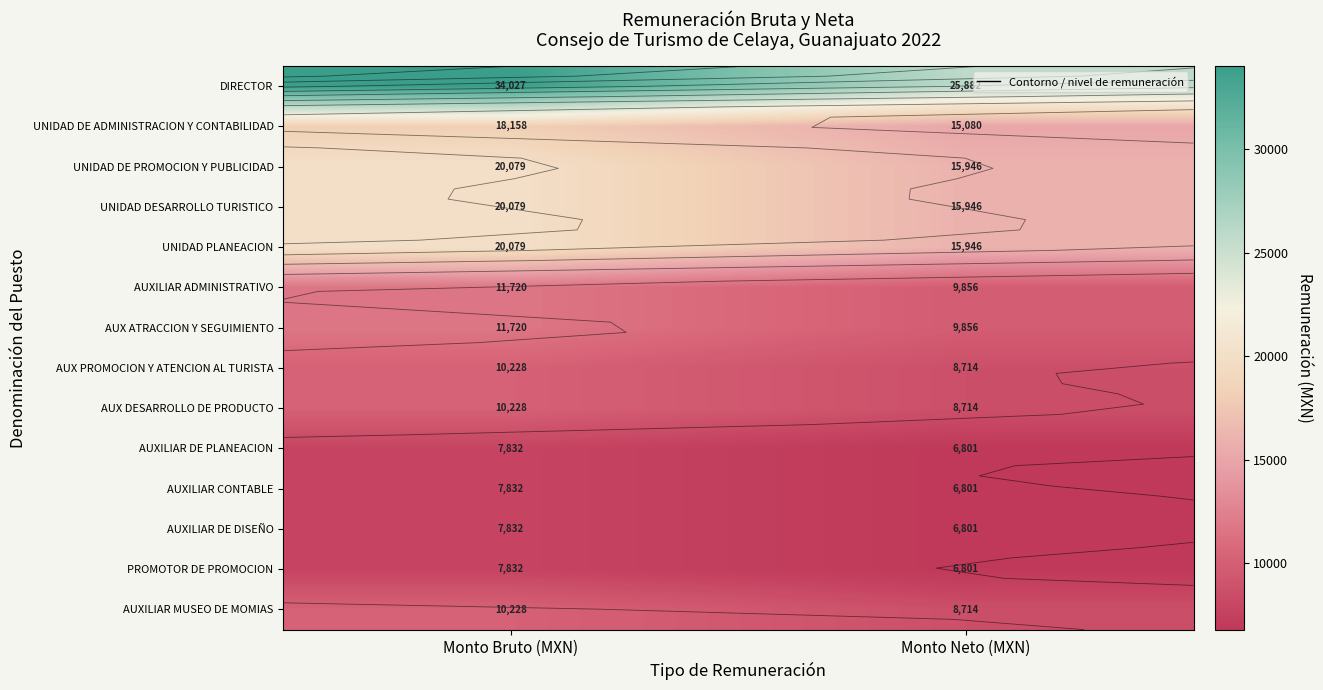

List the series in order of their peak value, lowest first.

AUXILIAR DE PLANEACION, AUXILIAR CONTABLE, AUXILIAR DE DISEÑO, PROMOTOR DE PROMOCION, AUX PROMOCION Y ATENCION AL TURISTA, AUX DESARROLLO DE PRODUCTO, AUXILIAR MUSEO DE MOMIAS, AUXILIAR ADMINISTRATIVO, AUX ATRACCION Y SEGUIMIENTO, UNIDAD DE ADMINISTRACION Y CONTABILIDAD, UNIDAD DE PROMOCION Y PUBLICIDAD, UNIDAD DESARROLLO TURISTICO, UNIDAD PLANEACION, DIRECTOR